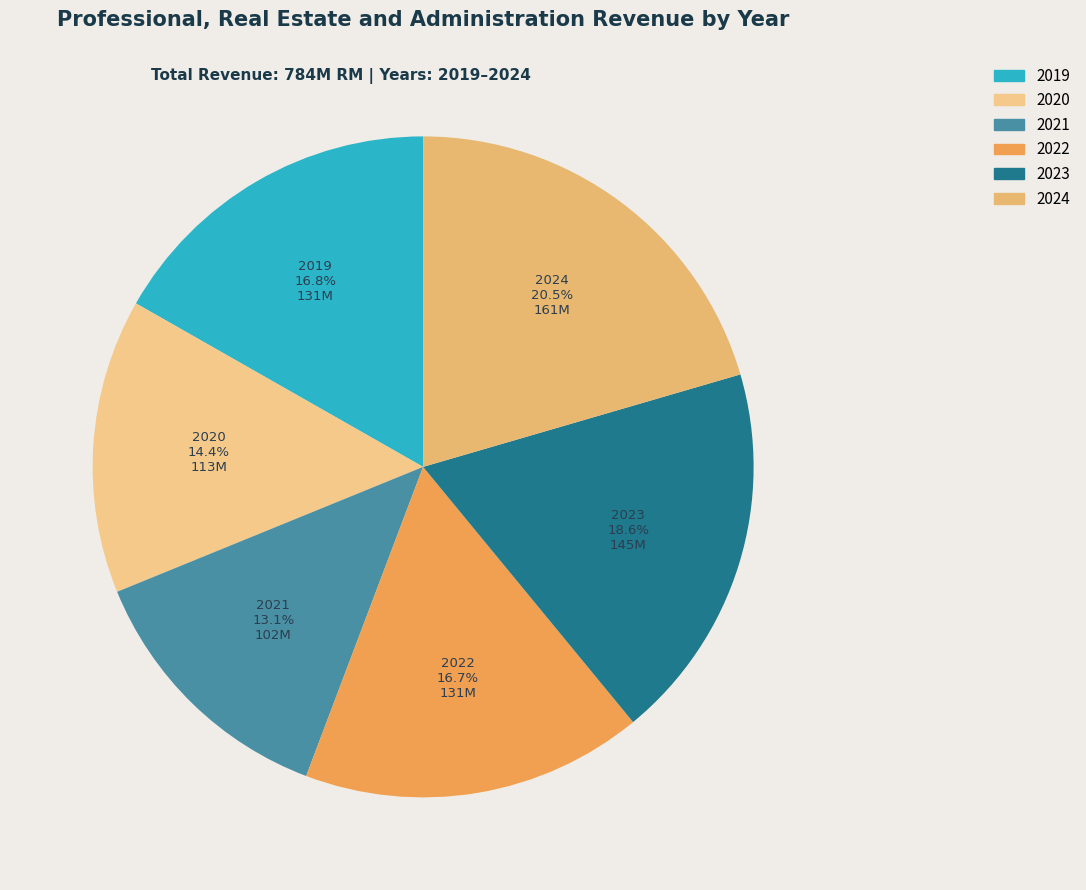

What portion of the pie excludes 2020?

85.6%